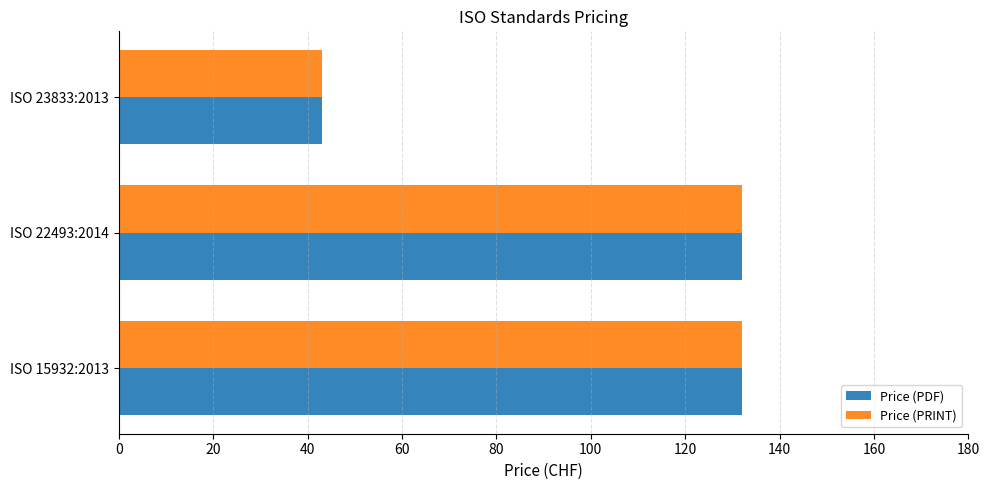

What is the total value across all series at ISO 23833:2013?

86